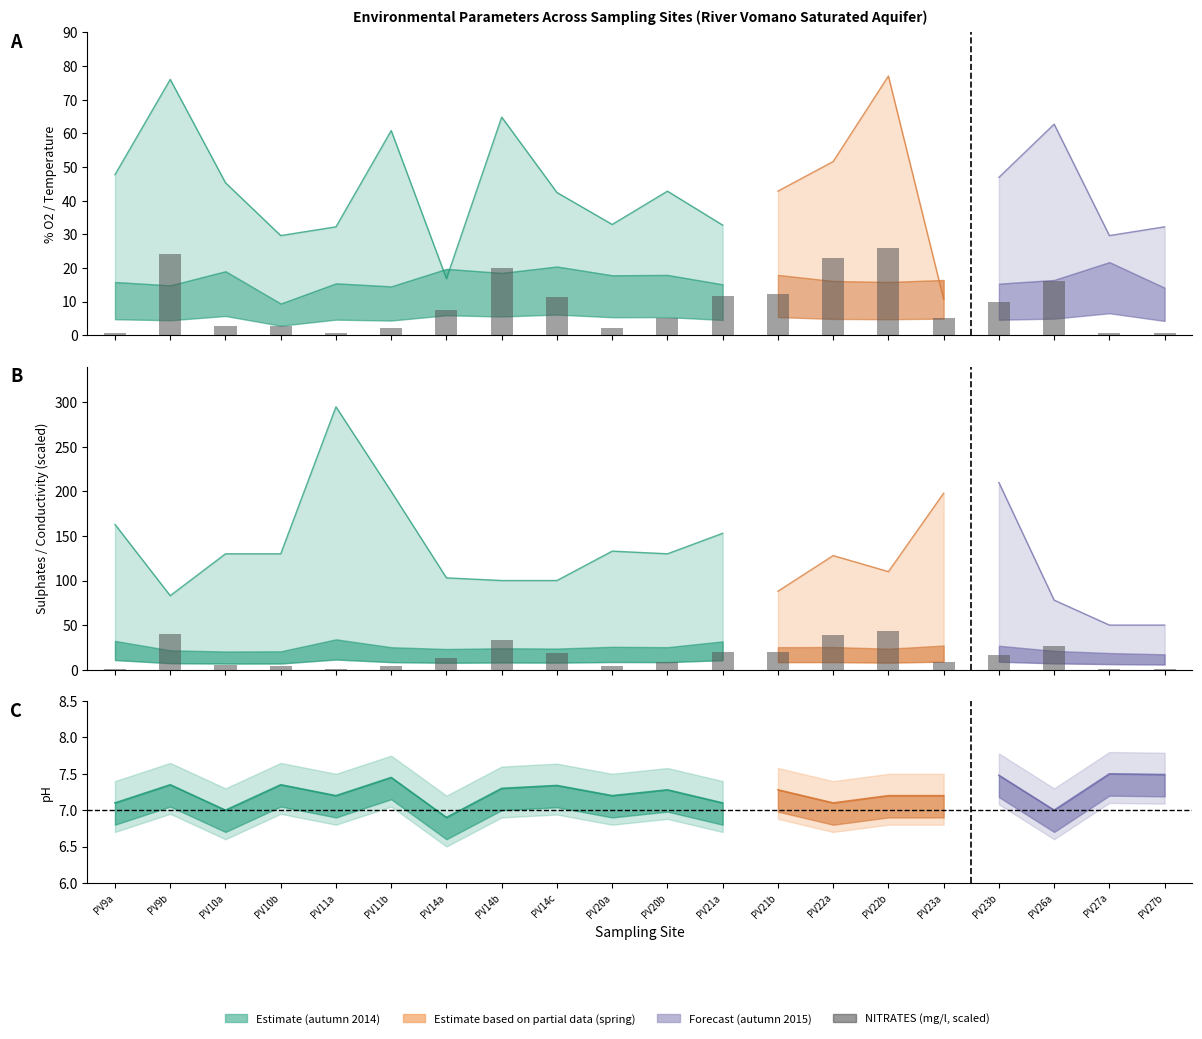

At how many categories does at least one series exceed 33?

4